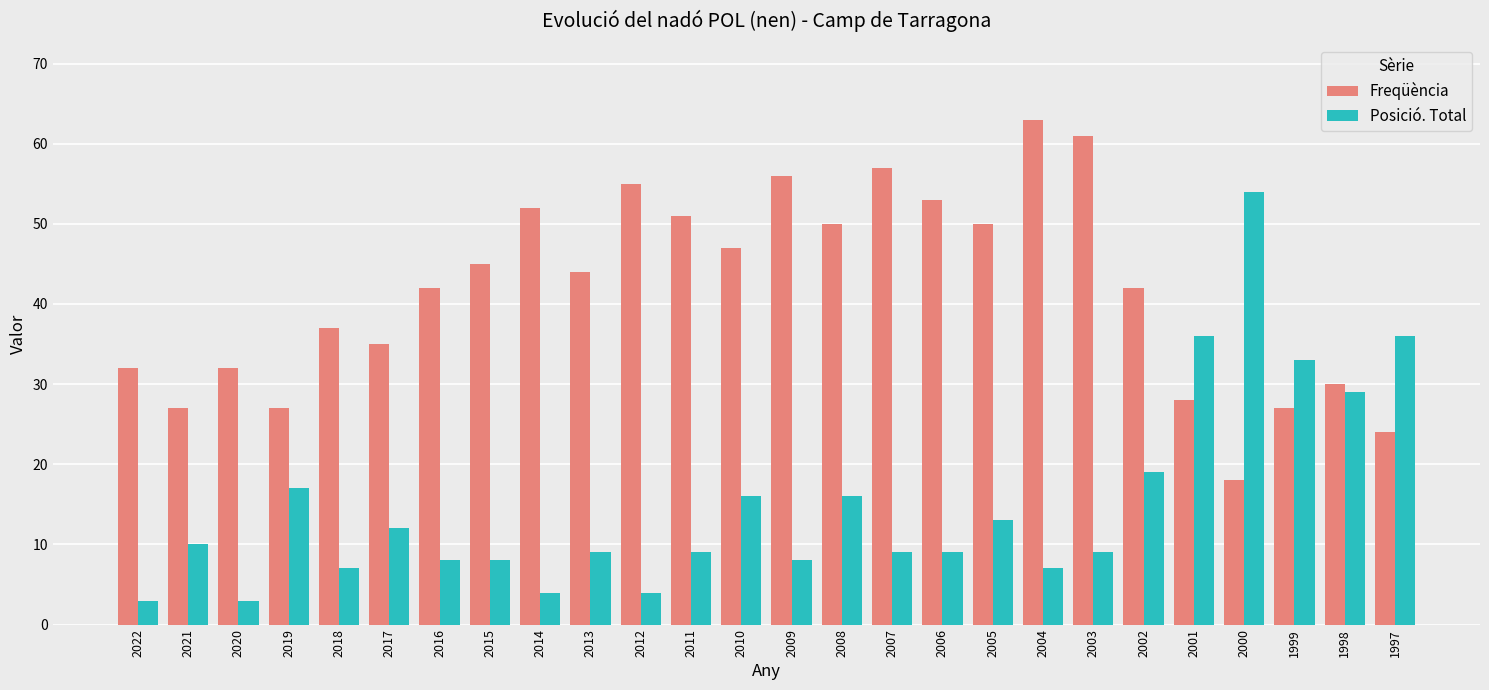

The value of Posició. Total at 2014 is 4. True or false?

True